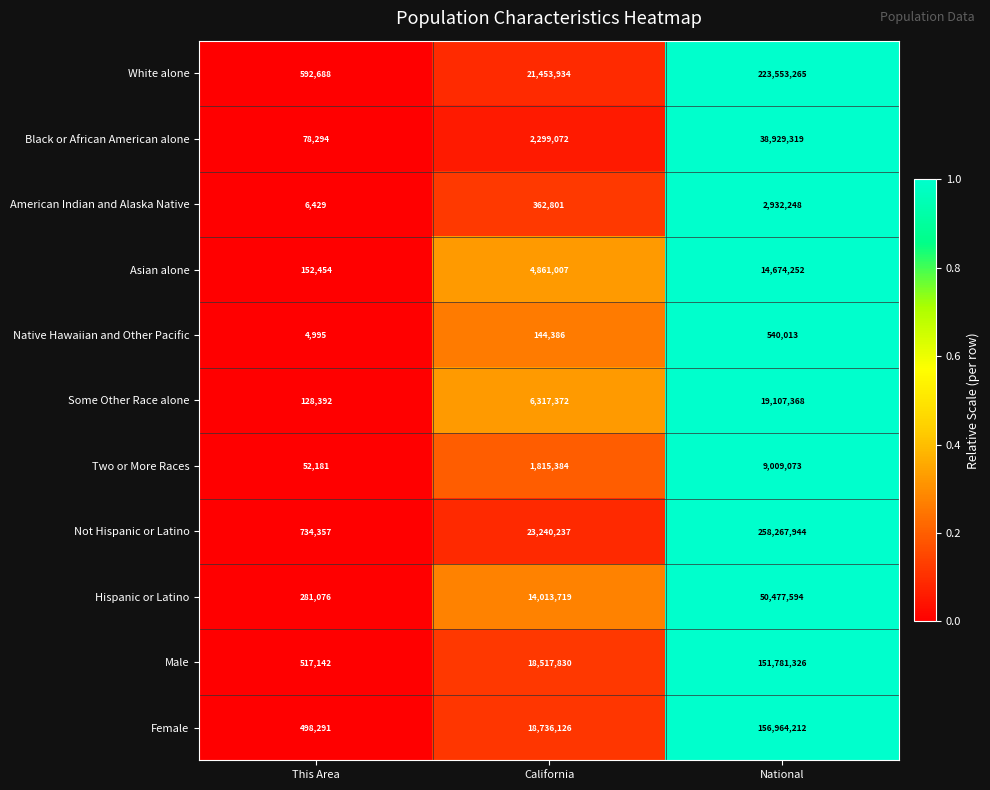

How many data points does each series have?

3